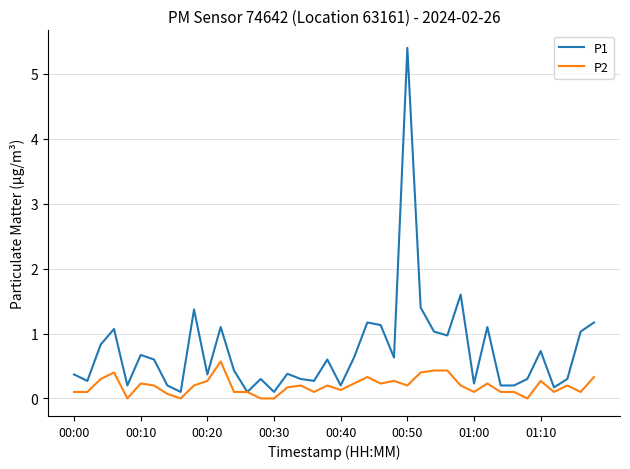

Which series has the largest total across all categories?

P1